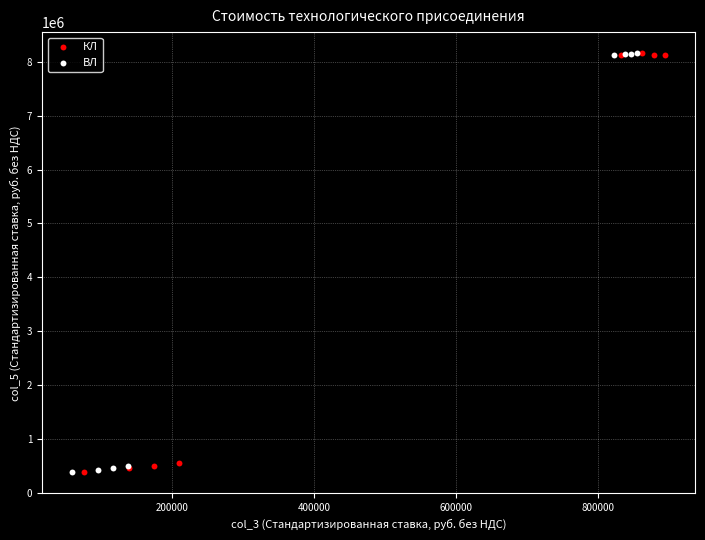

What are all the series names shown in the legend?

КЛ, ВЛ